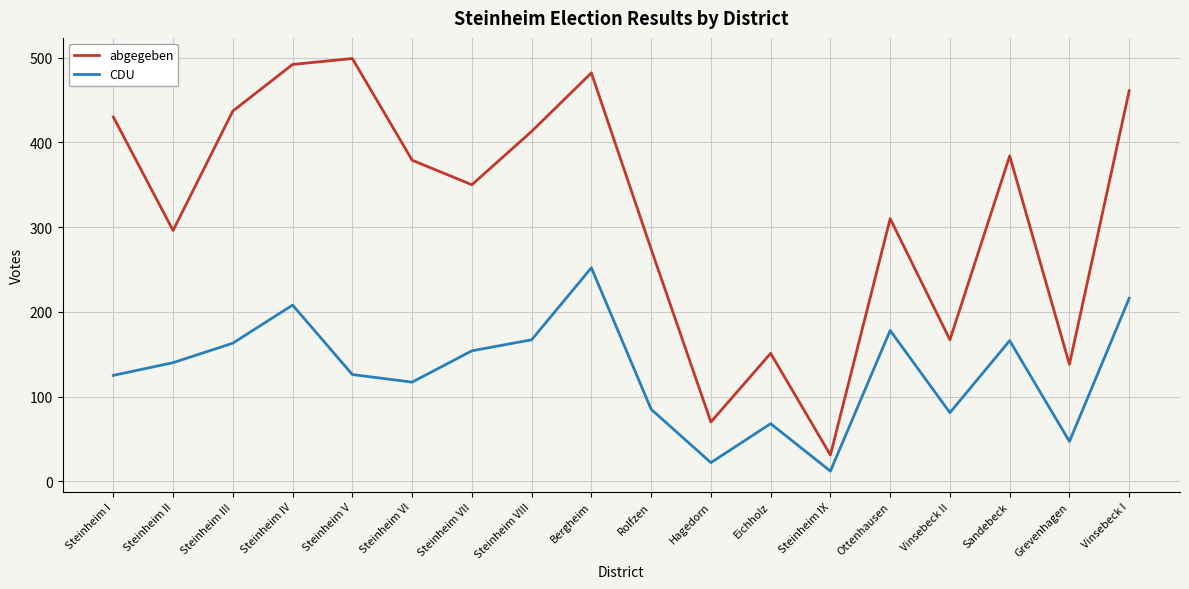

Which series changed the most between Grevenhagen and Vinsebeck I?

abgegeben